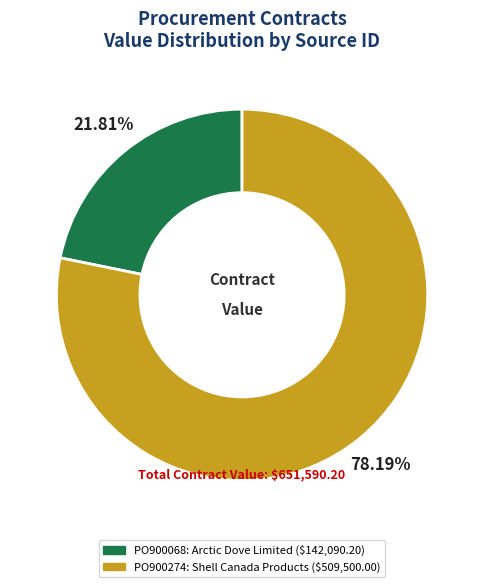

How many segments does this pie chart have?

2